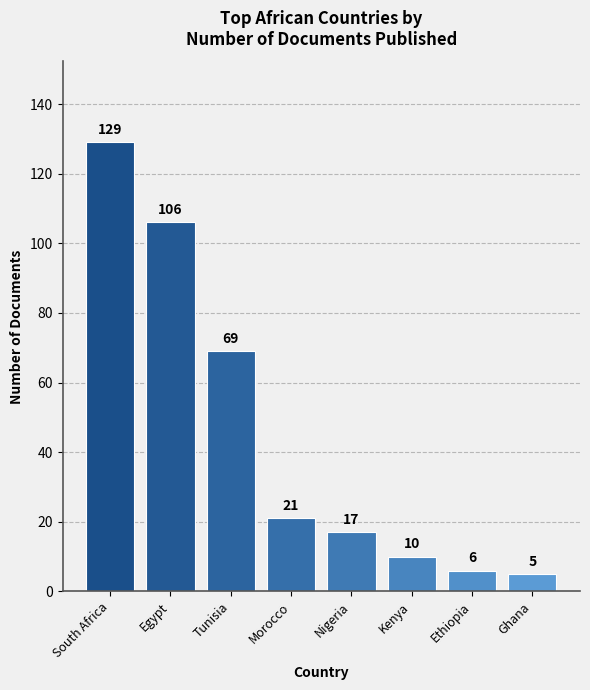

What is the maximum value shown in the chart?

129